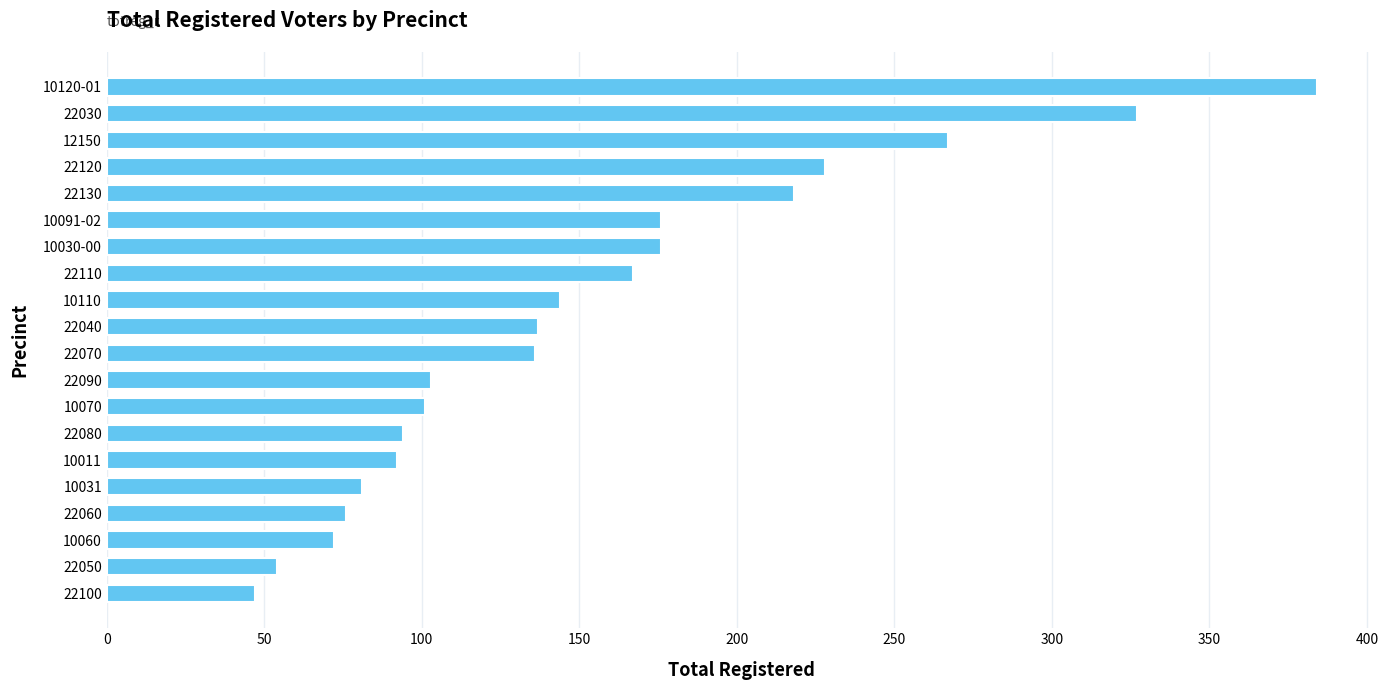

Read the value at 10070, to the nearest 5.

100